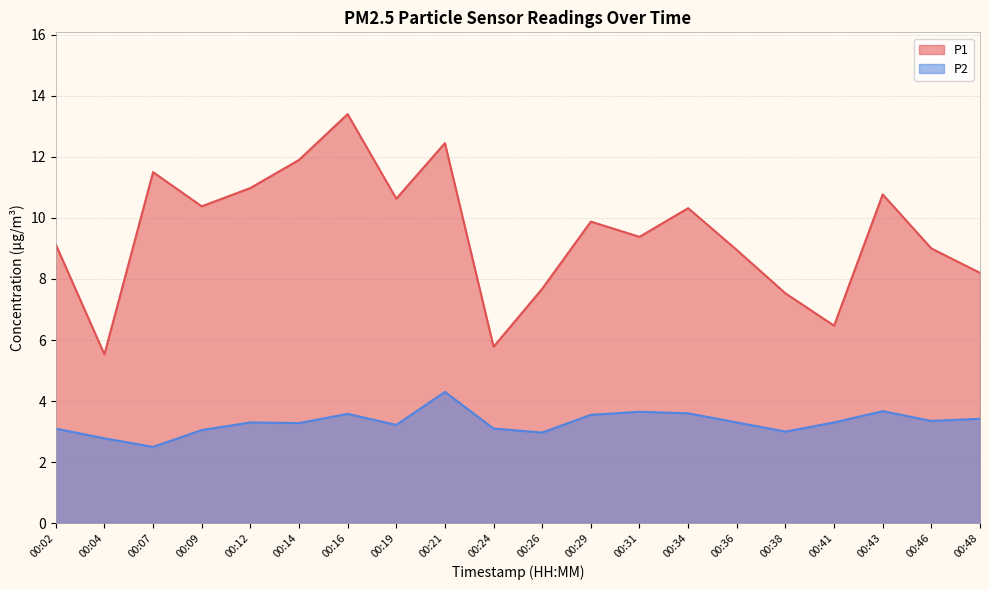

Between 00:21 and 00:36, which is larger?

00:21